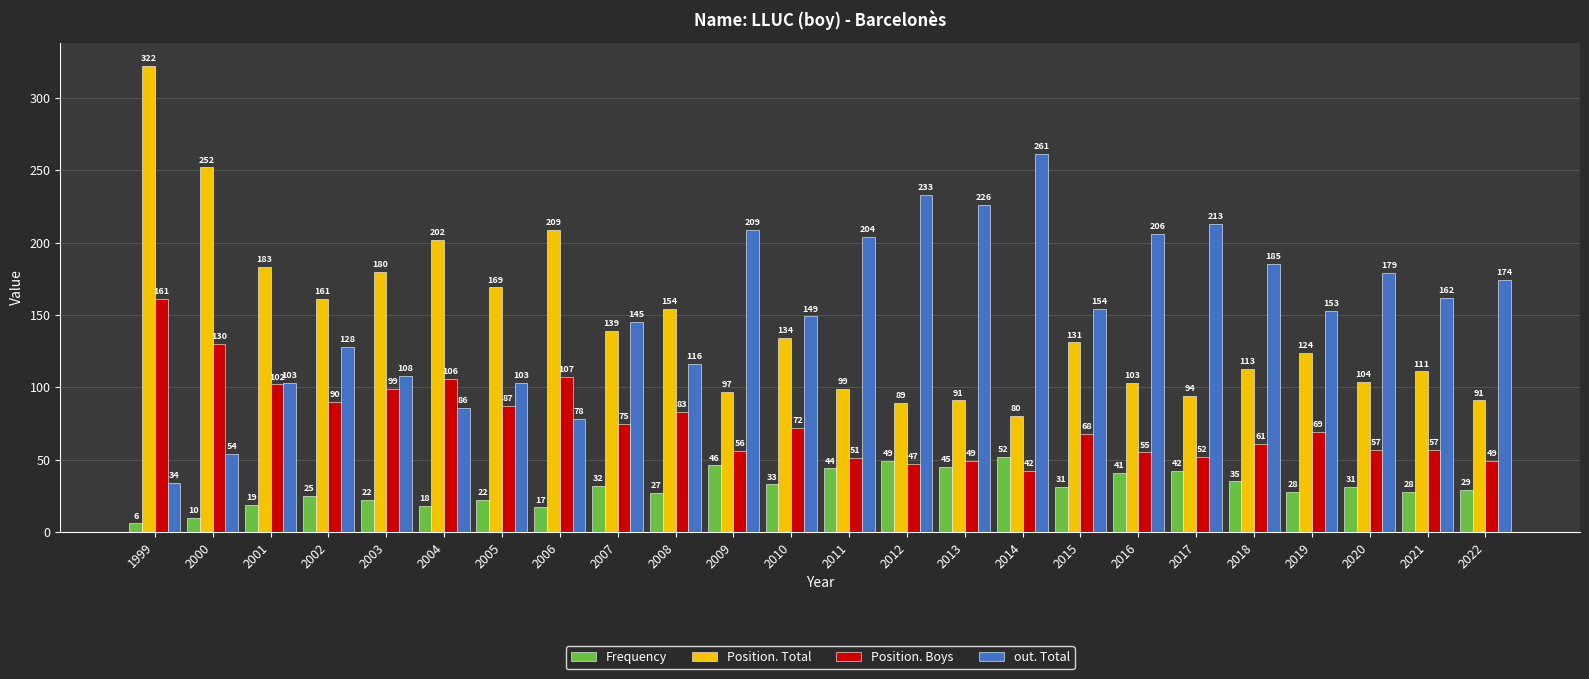

Reading right to left, extract all data points from this chart.

Frequency: 29	28	31	28	35	42	41	31	52	45	49	44	33	46	27	32	17	22	18	22	25	19	10	6
Position. Total: 91	111	104	124	113	94	103	131	80	91	89	99	134	97	154	139	209	169	202	180	161	183	252	322
Position. Boys: 49	57	57	69	61	52	55	68	42	49	47	51	72	56	83	75	107	87	106	99	90	102	130	161
out. Total: 174	162	179	153	185	213	206	154	261	226	233	204	149	209	116	145	78	103	86	108	128	103	54	34